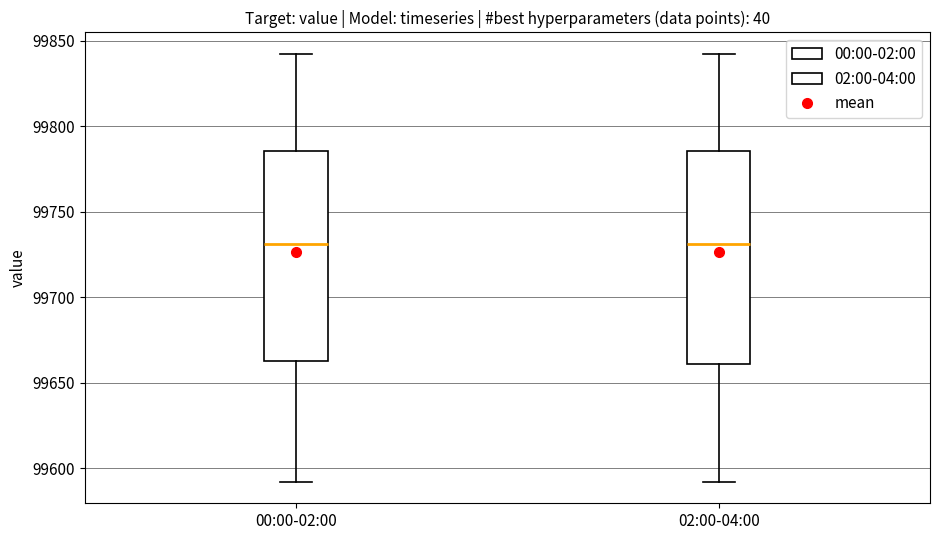

Reading left to right, read every box against the y-axis: the position of its median line, the range the box covers, and the ends of its whiskers. The values are not printed on the chart, so give them approximately, as read against the axis.

00:00-02:00: median 99730, box 99665 to 99785, whiskers 99590 to 99840
02:00-04:00: median 99730, box 99660 to 99785, whiskers 99590 to 99840